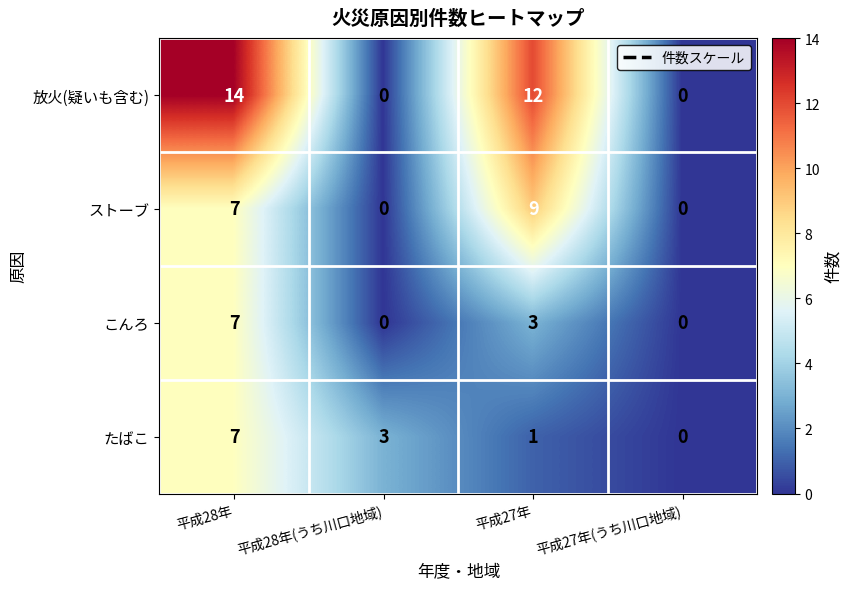

Which series has the largest total across all categories?

放火(疑いも含む)